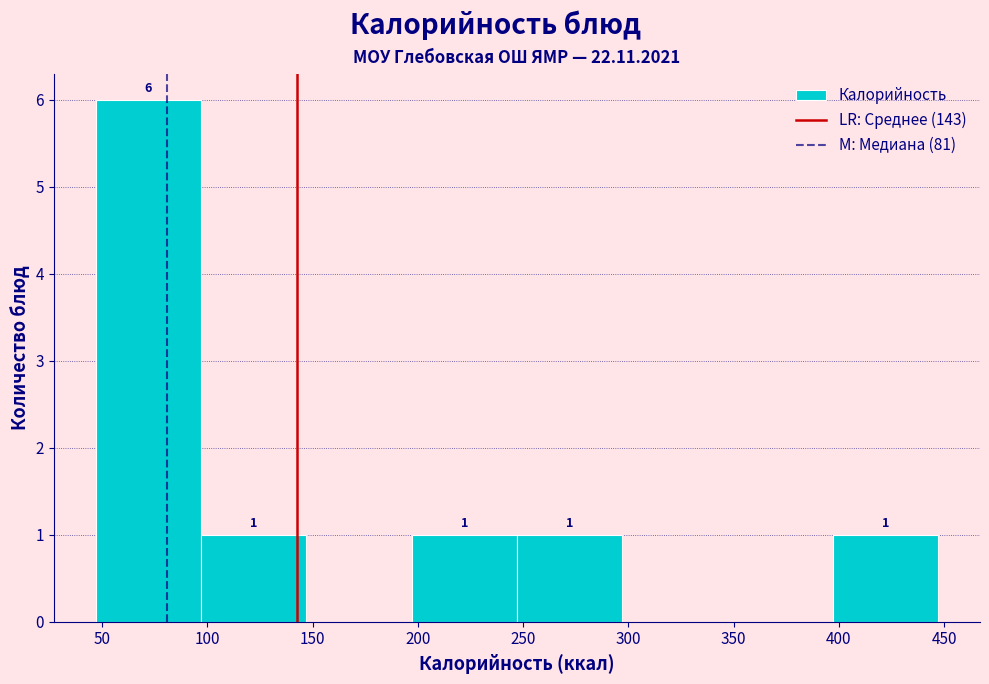

Over which range of the x-axis is the bar tallest?

47 to 97